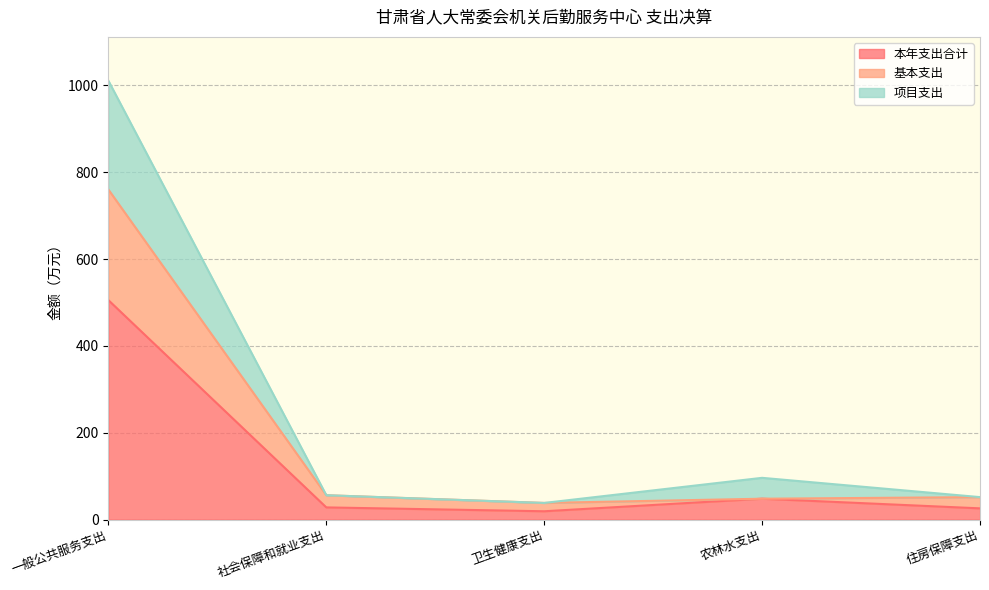

Which category has the highest value in the 本年支出合计 series?

一般公共服务支出